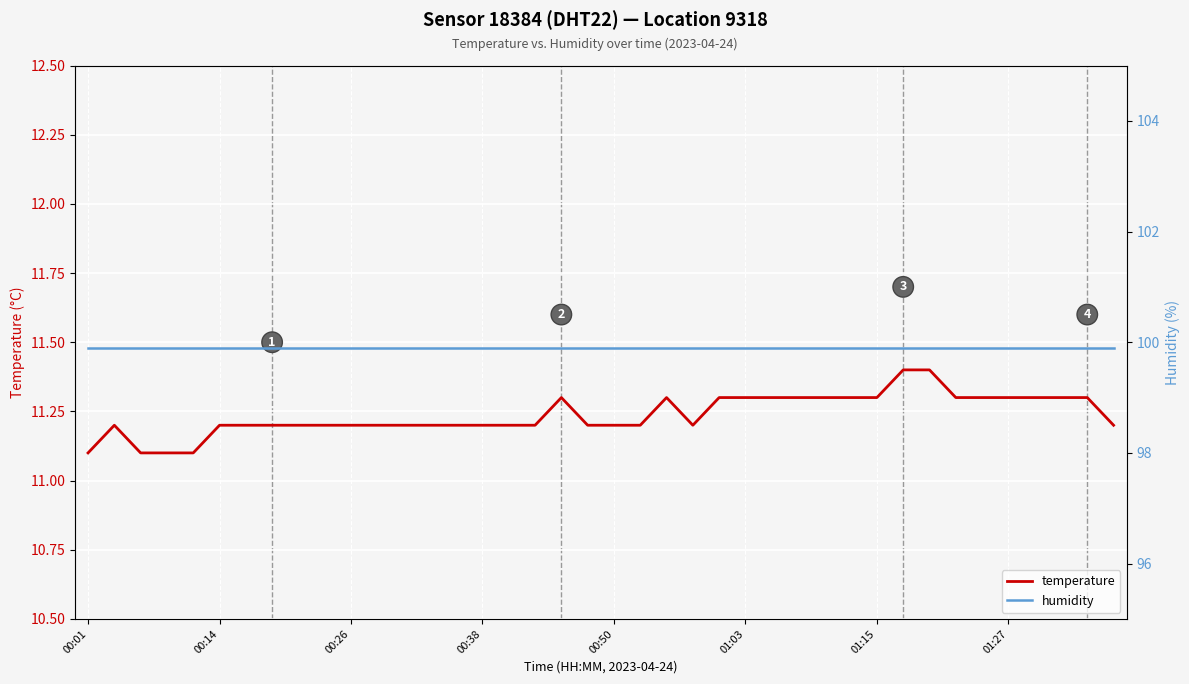

List the series in order of their overall mean, highest first.

humidity, temperature